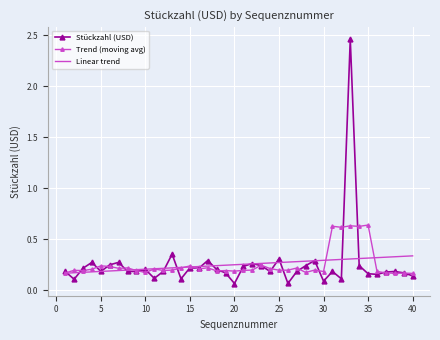

Which series has the largest range (max minus min)?

Stückzahl (USD)